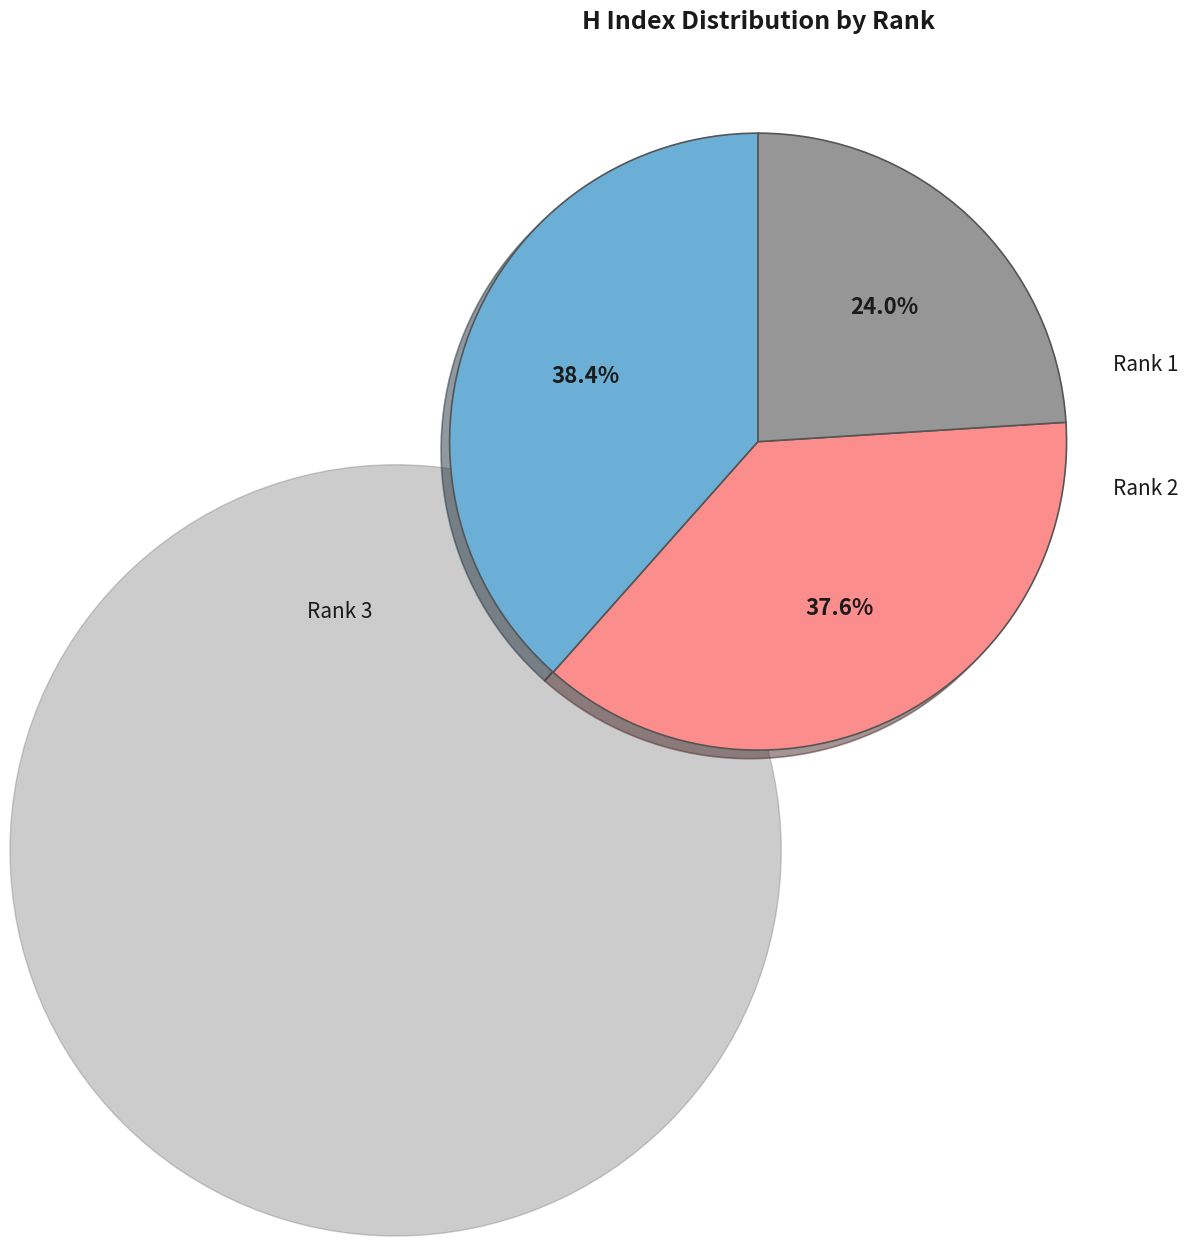

Is there a majority slice in this chart?

No